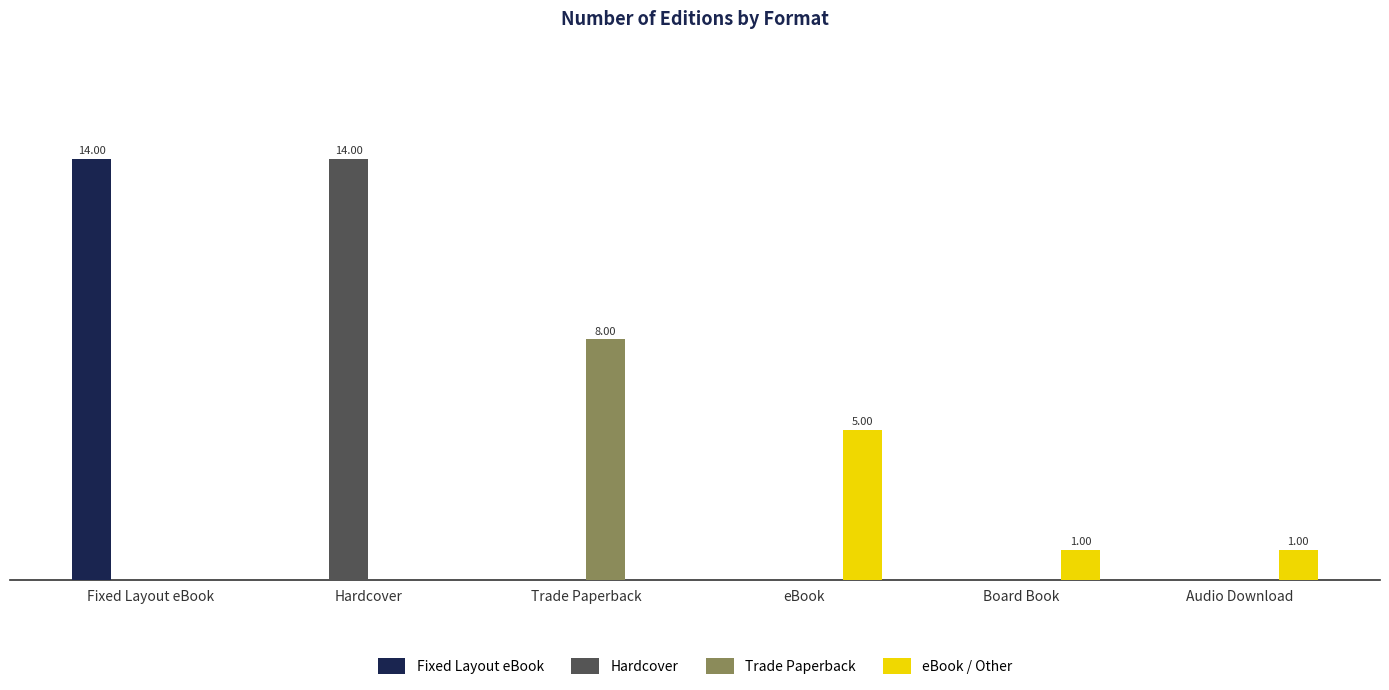

True or false: Trade Paperback has a value of 4 at Hardcover.

False